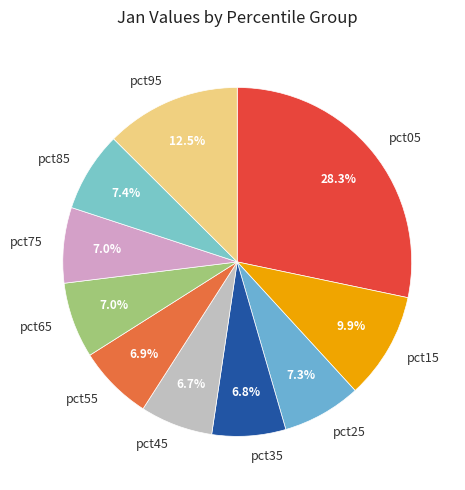

To the nearest percent, what is the average slice percentage?

10%